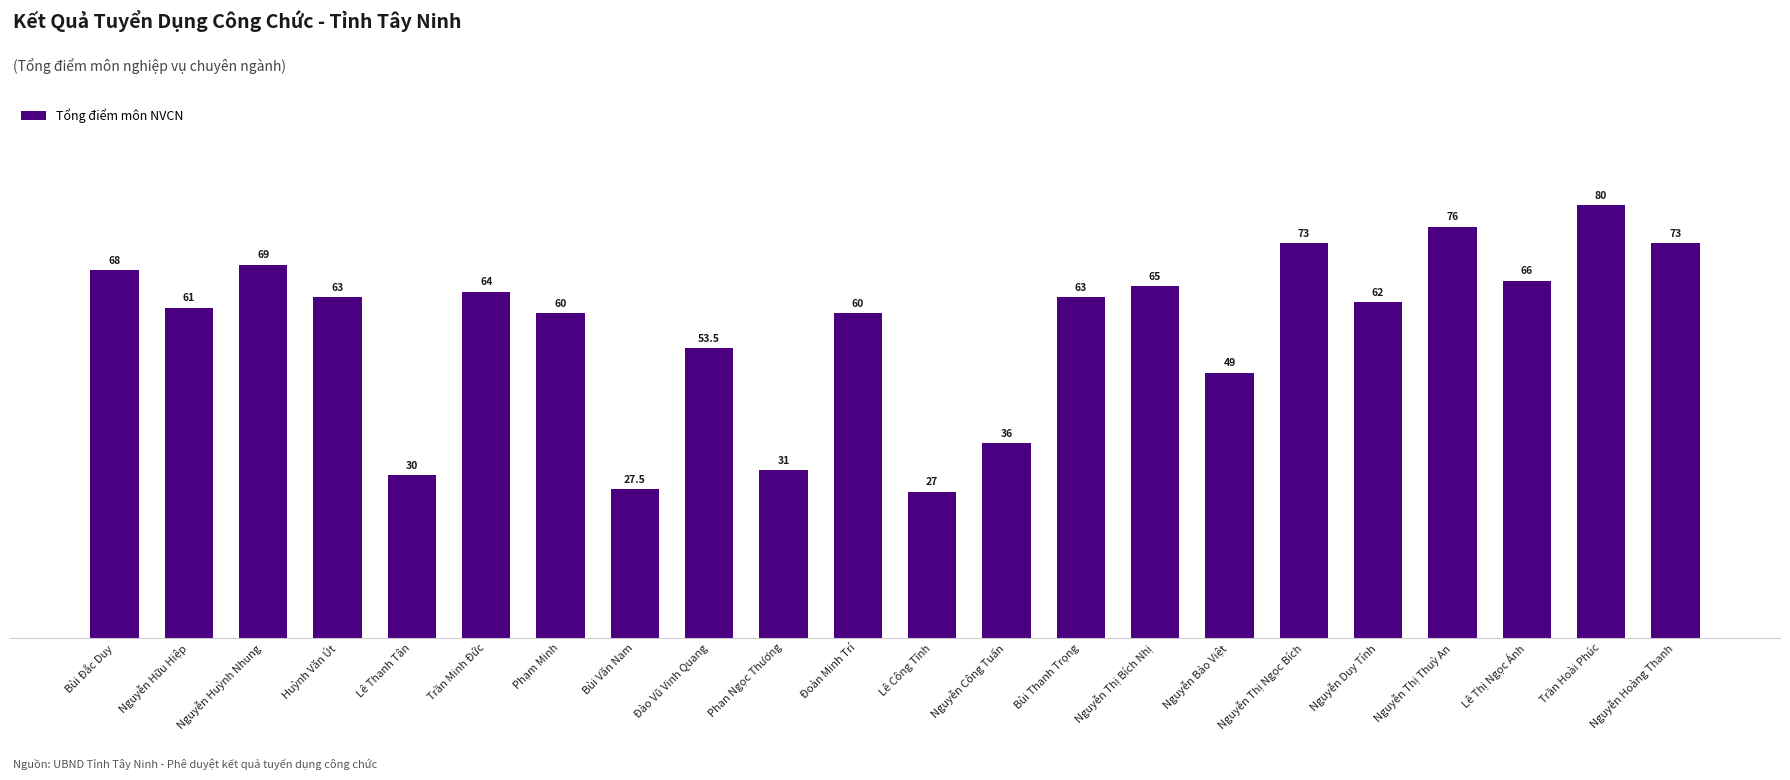

What is the sum of the values at Đoàn Minh Trí and Trần Hoài Phúc?

140.0